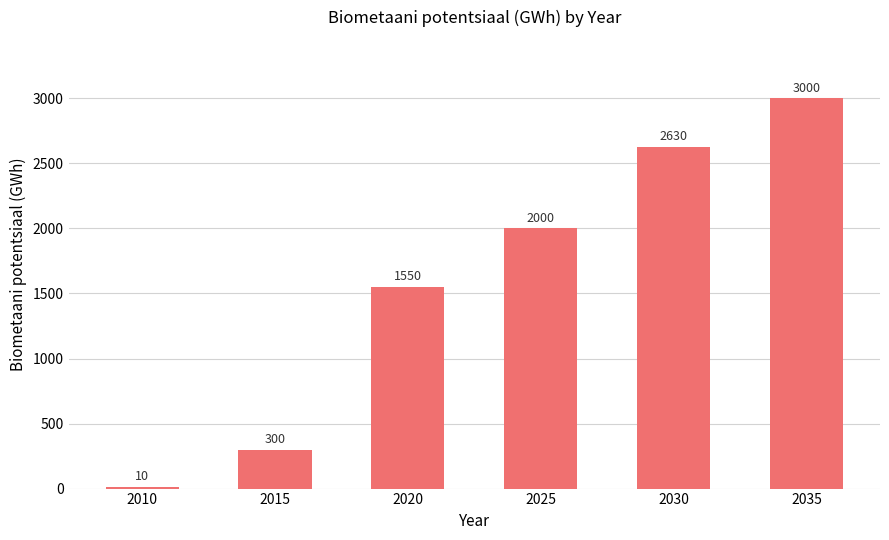

Which has a higher value, 2030 or 2010?

2030